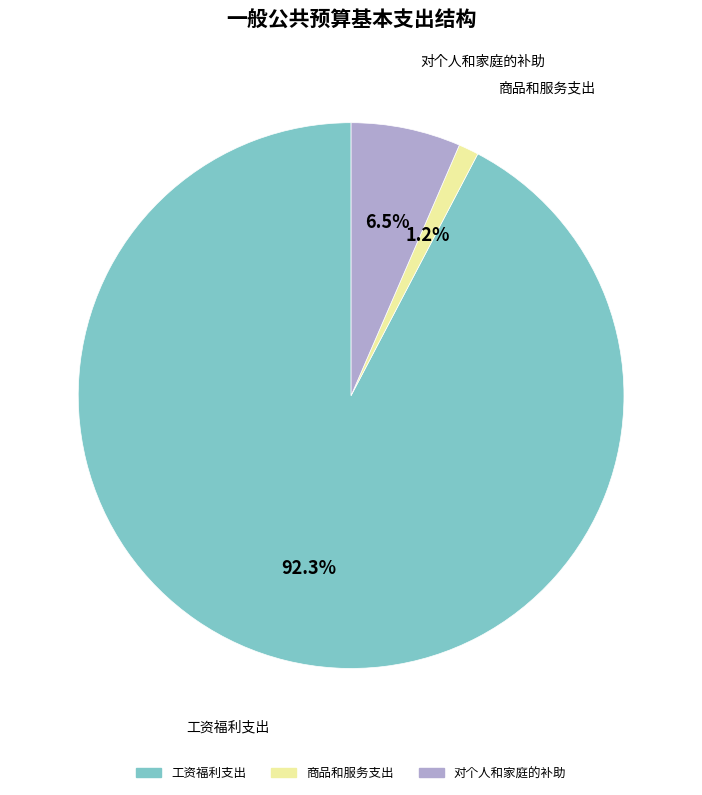

Which has a higher value, 工资福利支出 or 对个人和家庭的补助?

工资福利支出